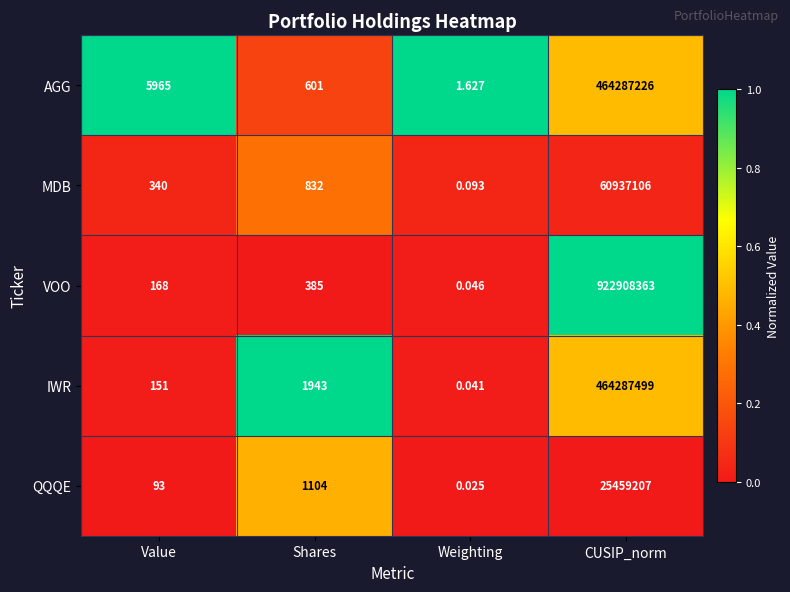

Count the number of data series in this chart.

5